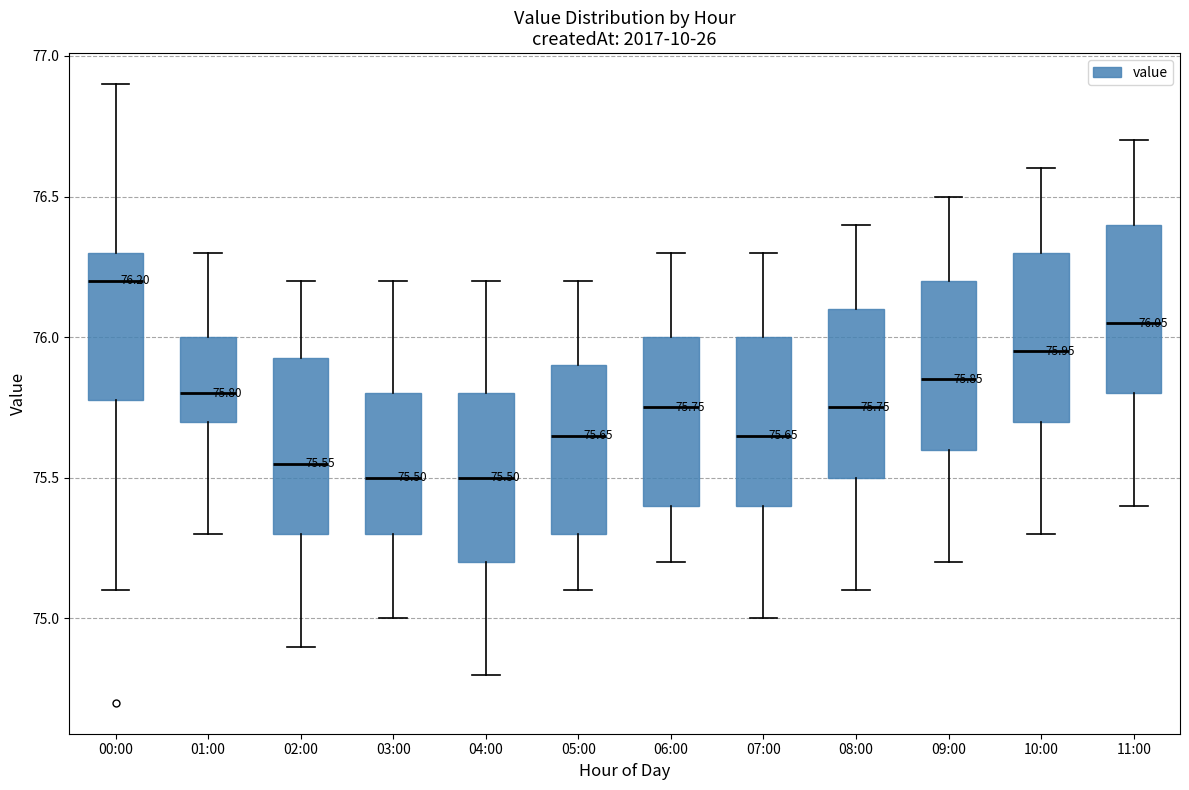

Which box's median line is the highest?

00:00